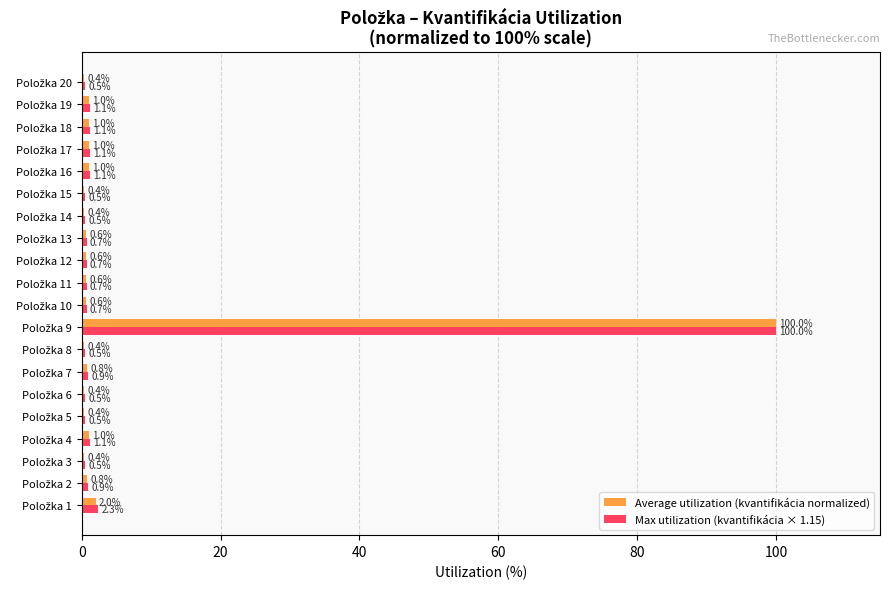

What is the minimum value for Average utilization (kvantifikácia normalized)?

0.4